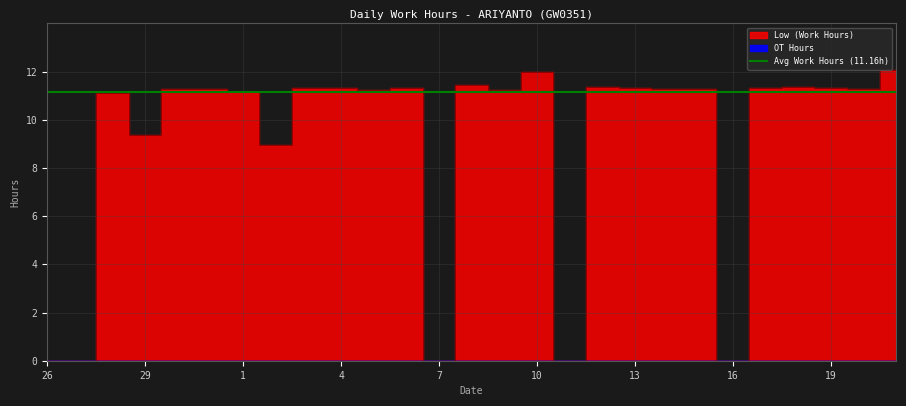

What is the approximate value at 18?

11.3